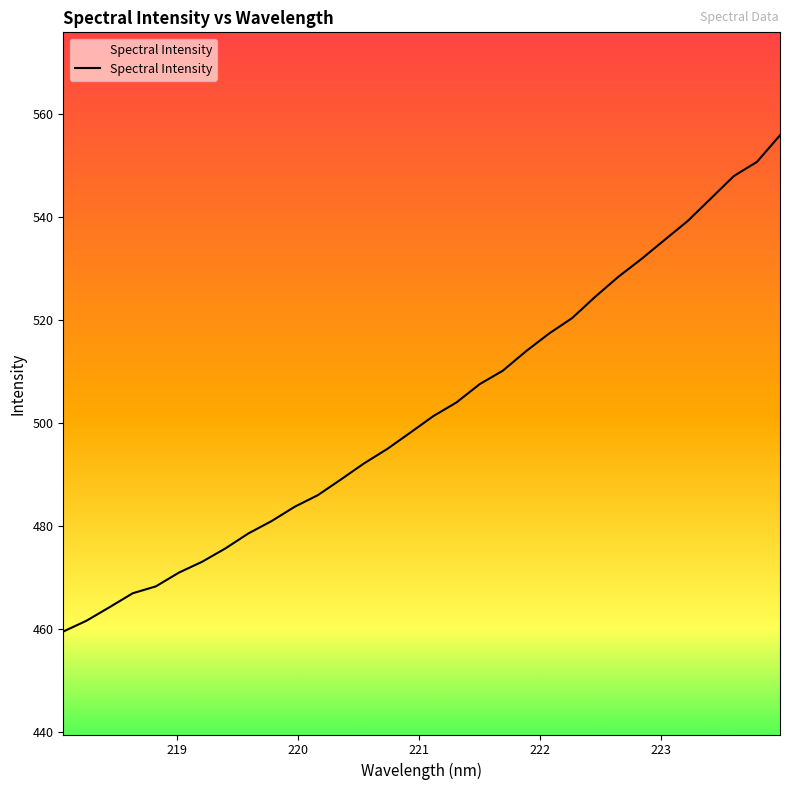

What is the maximum value shown in the chart?

555.8